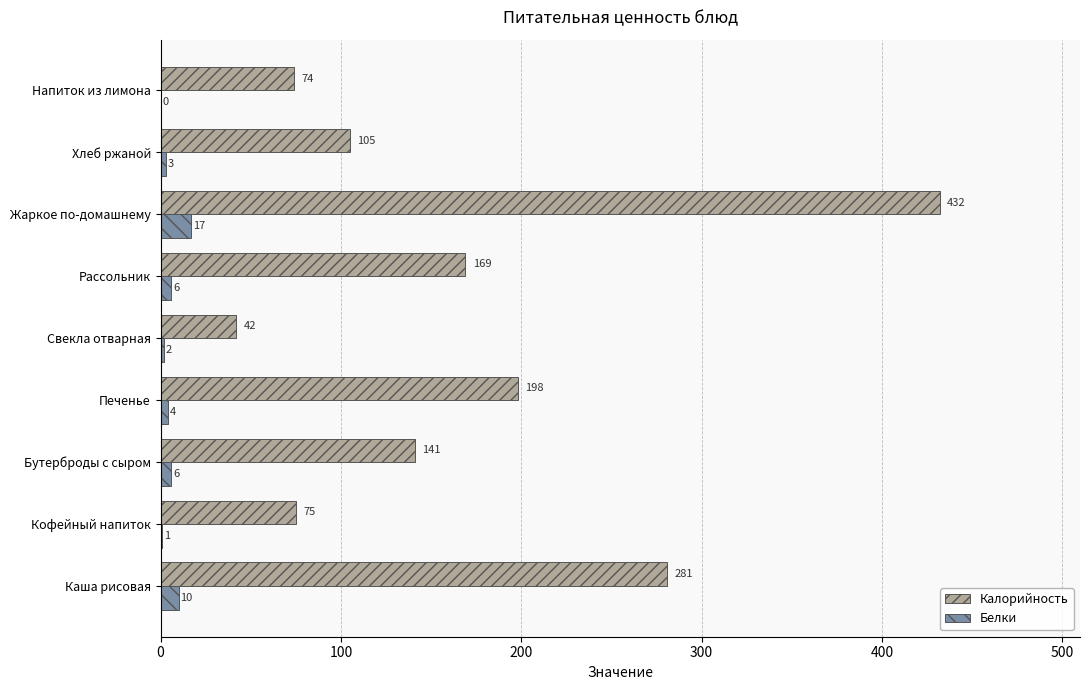

At which label does Белки reach its peak?

Жаркое по-домашнему